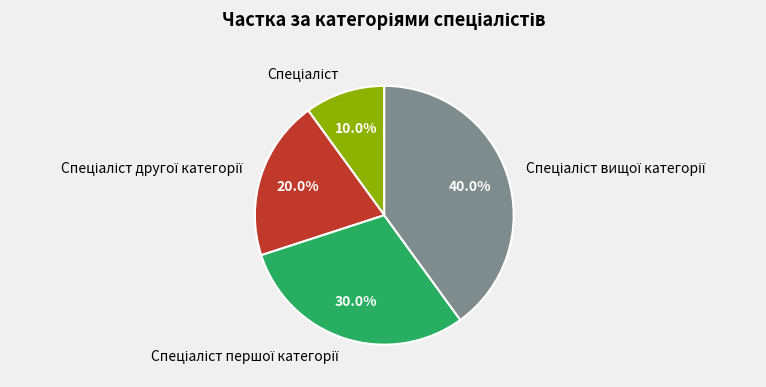

Does any single category account for the majority?

No